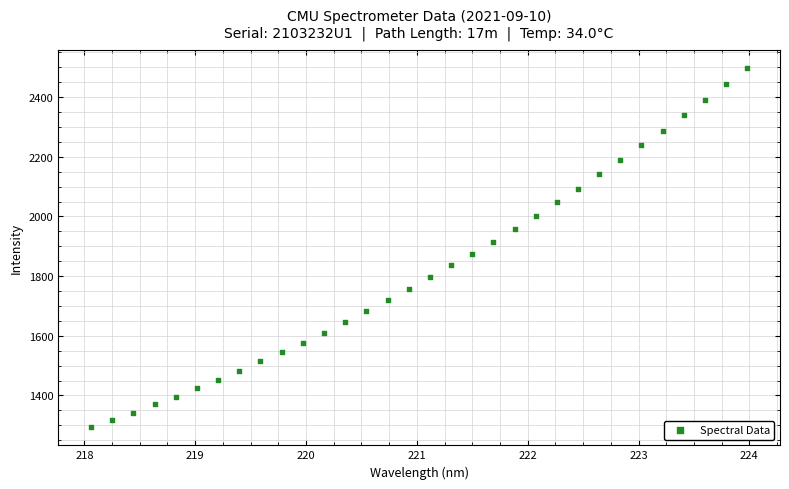

What is the range of X values (max minus min)?

5.9